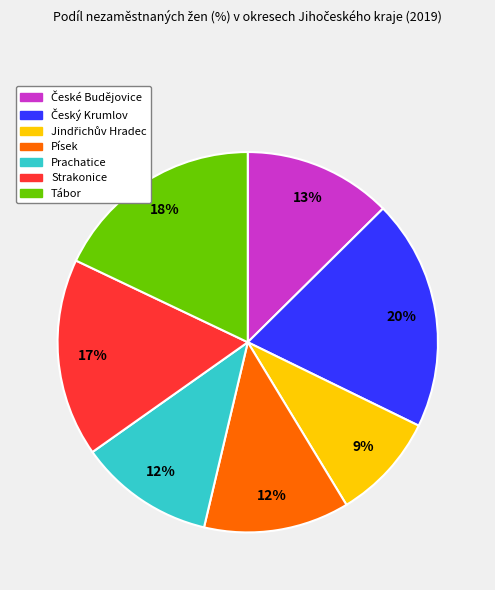

What is the ratio of the value at Tábor to the value at Strakonice?

1.1